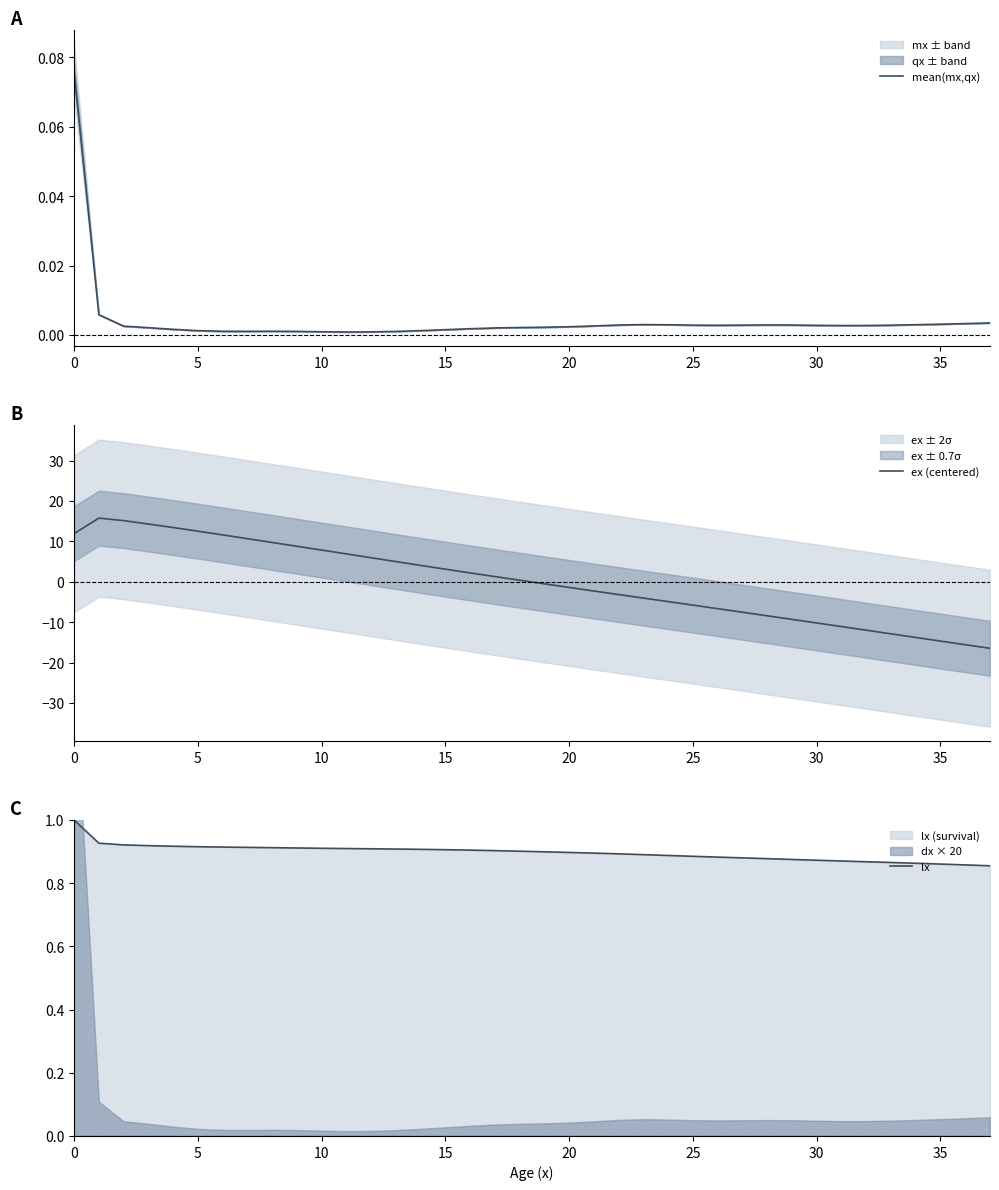

What is the label of the 3rd point from the right?

35